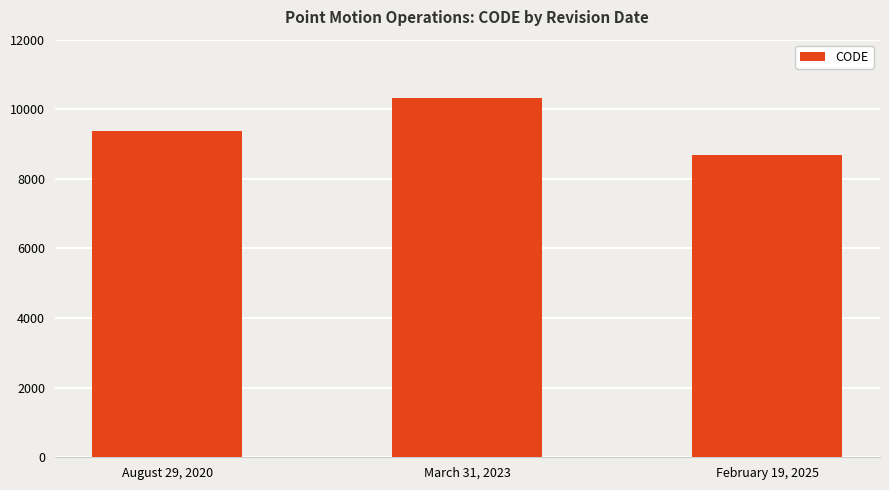

True or false: the data shows 8676 at February 19, 2025.

True